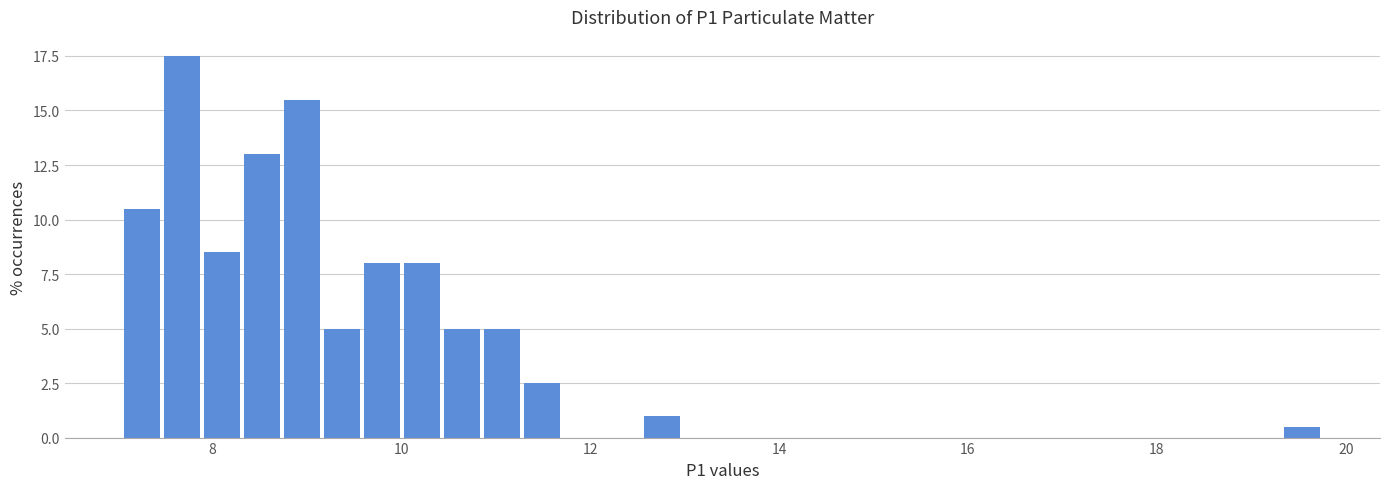

Around what value on the x-axis is the tallest bar? Give the approximate position of its centre, as read against the axis.

7.6